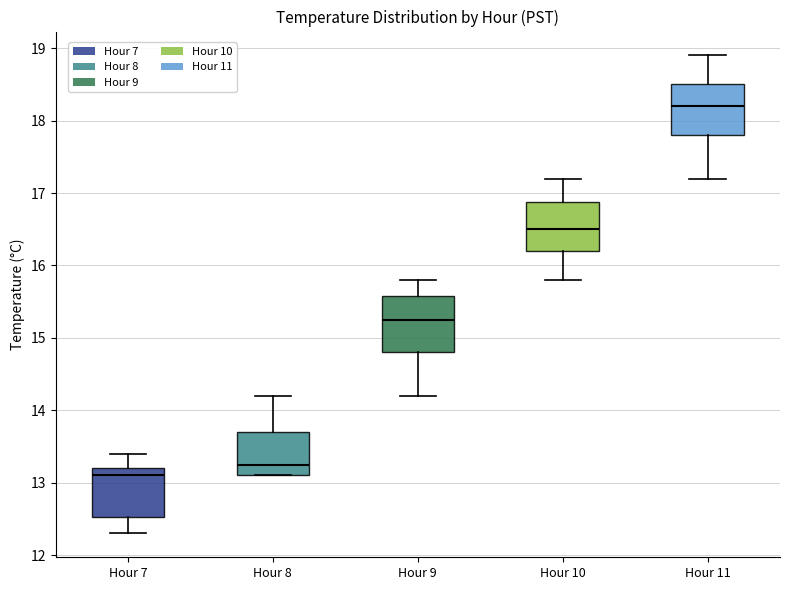

Reading left to right, transcribe this box plot: for each box, give where its median line is, the range the box spans, and where its two whiskers end, as read against the y-axis. The values are not printed on the chart, so give them approximately, as read against the axis.

Hour 7: median 13.1, box 12.5 to 13.2, whiskers 12.3 to 13.4
Hour 8: median 13.3, box 13.1 to 13.7, whiskers 13.1 to 14.2
Hour 9: median 15.3, box 14.8 to 15.6, whiskers 14.2 to 15.8
Hour 10: median 16.5, box 16.2 to 16.9, whiskers 15.8 to 17.2
Hour 11: median 18.2, box 17.8 to 18.5, whiskers 17.2 to 18.9